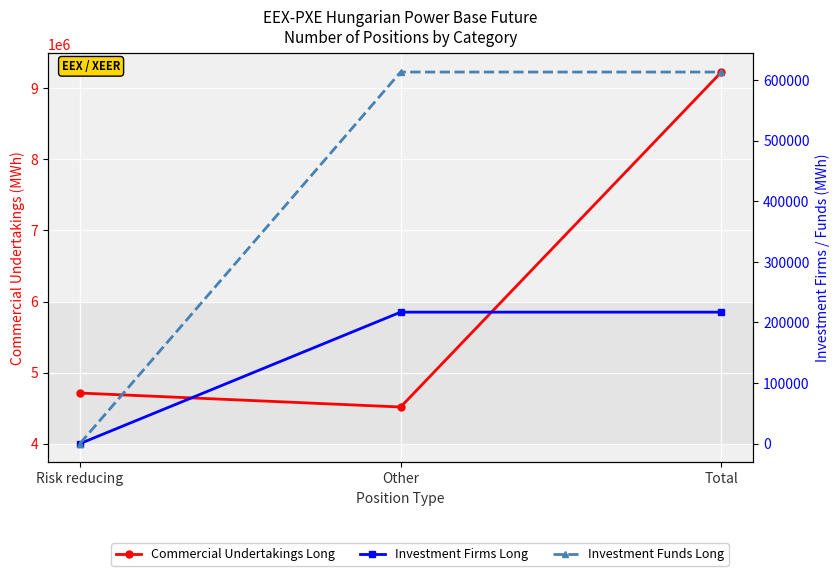

What is the label of the 2nd point from the right?

Other